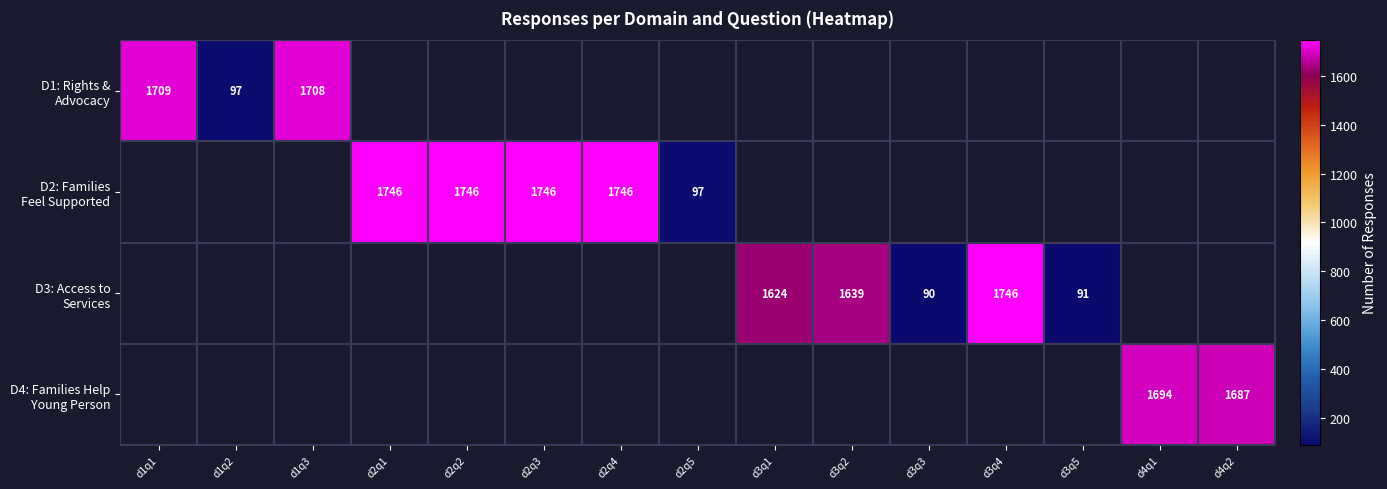

At which label does D1: Rights & Advocacy reach its minimum?

d1q2